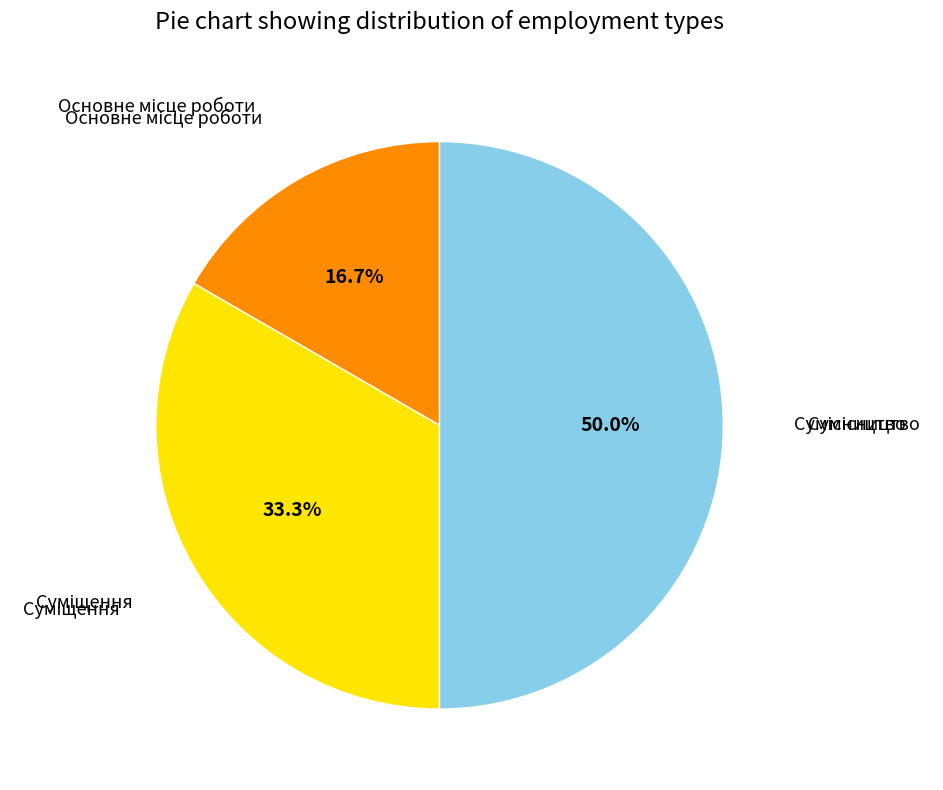

How many segments does this pie chart have?

3